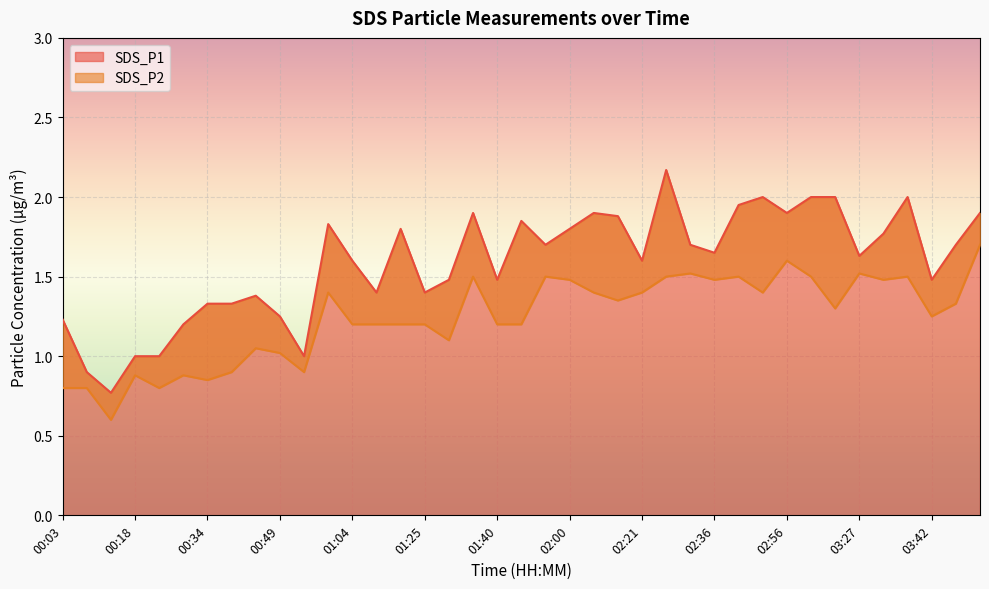

What is the lowest value of the SDS_P2 series?

0.6